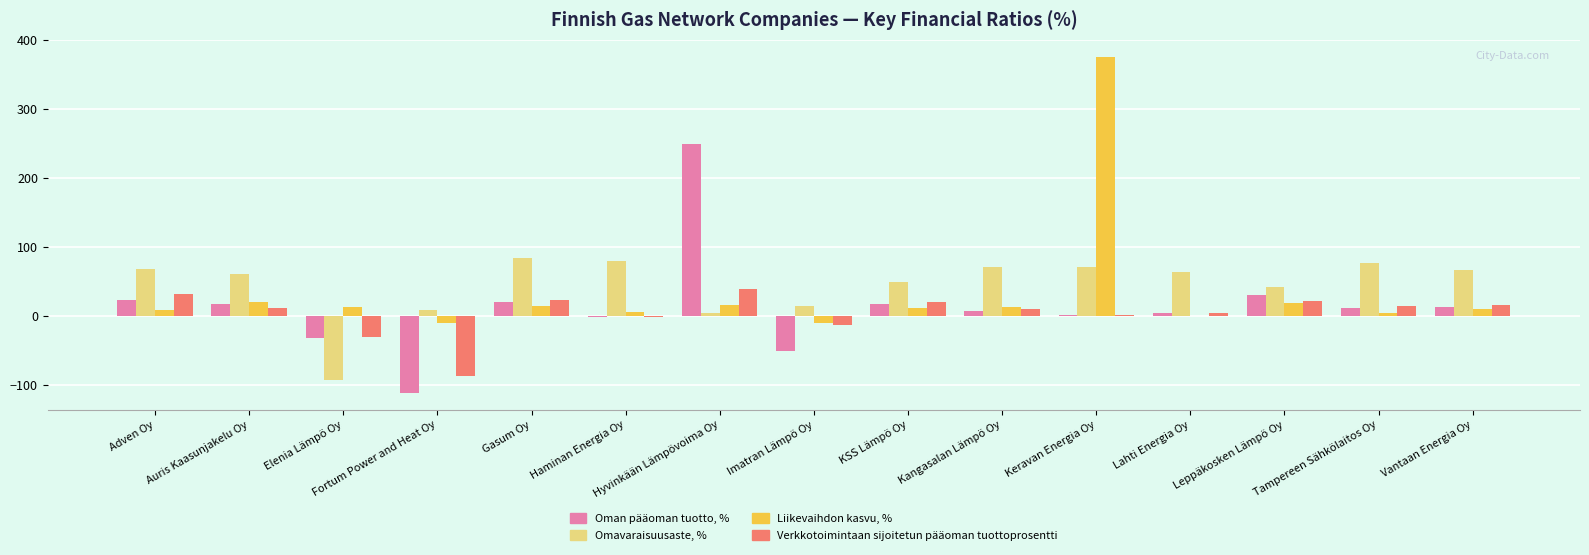

What is the sum of the Liikevaihdon kasvu, % values at Elenia Lämpö Oy and Kangasalan Lämpö Oy?

26.1